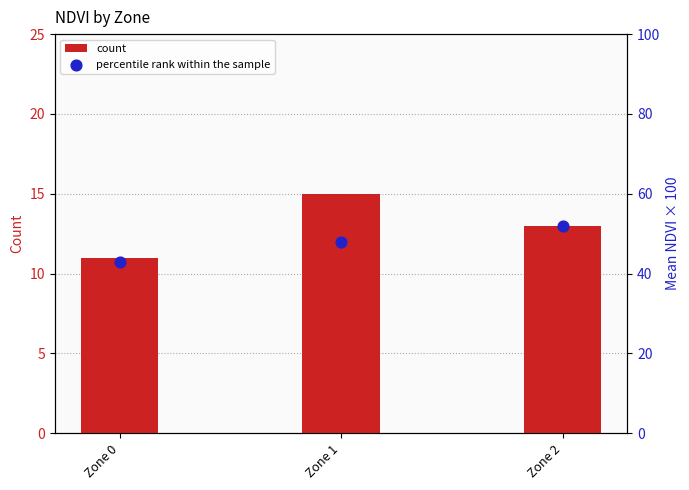

What is the total value across all series at Zone 0?

53.9